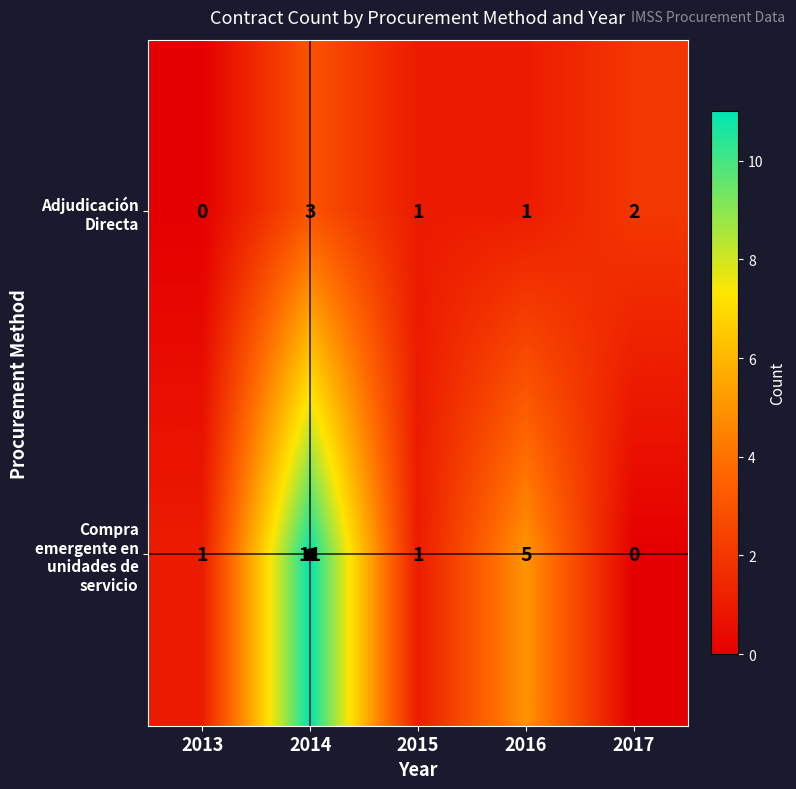

Rank the series by their average value, from lowest to highest.

Adjudicación Directa, Compra emergente en unidades de servicio